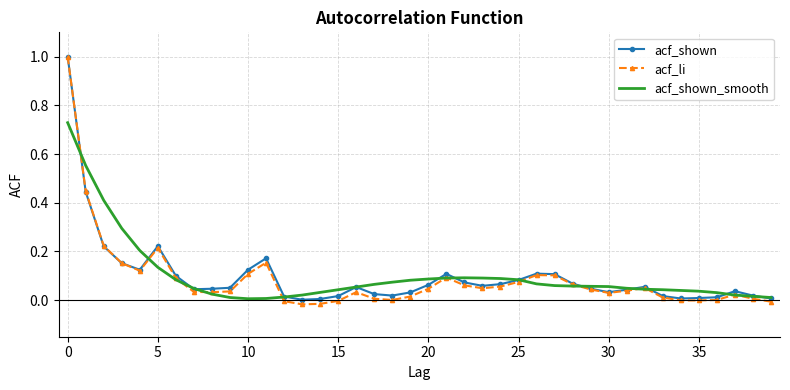

Which series has the widest spread of values?

acf_li